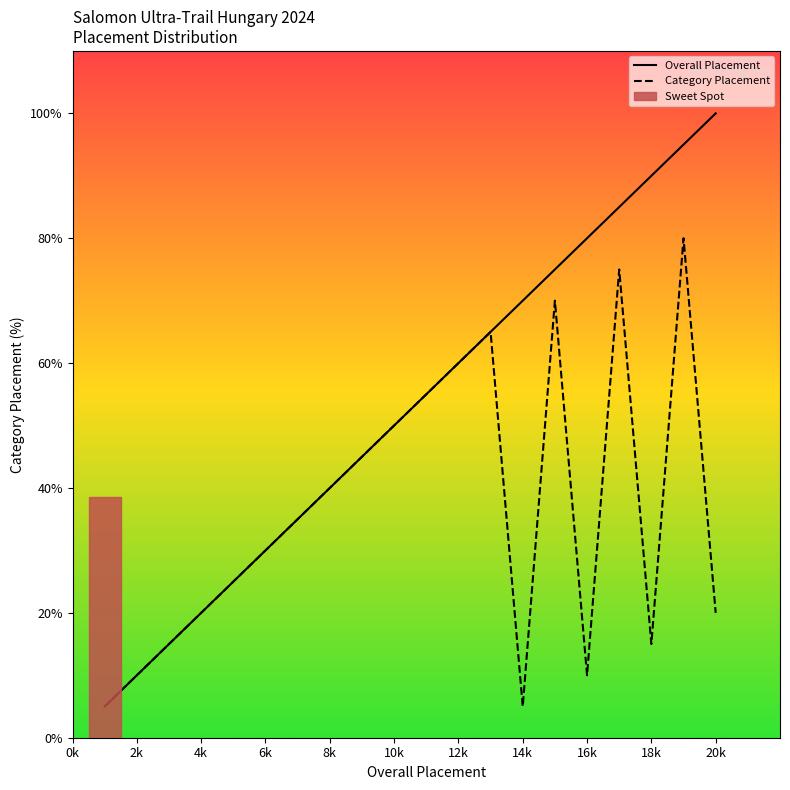

Is this an area chart (filled region under the line)?

Yes